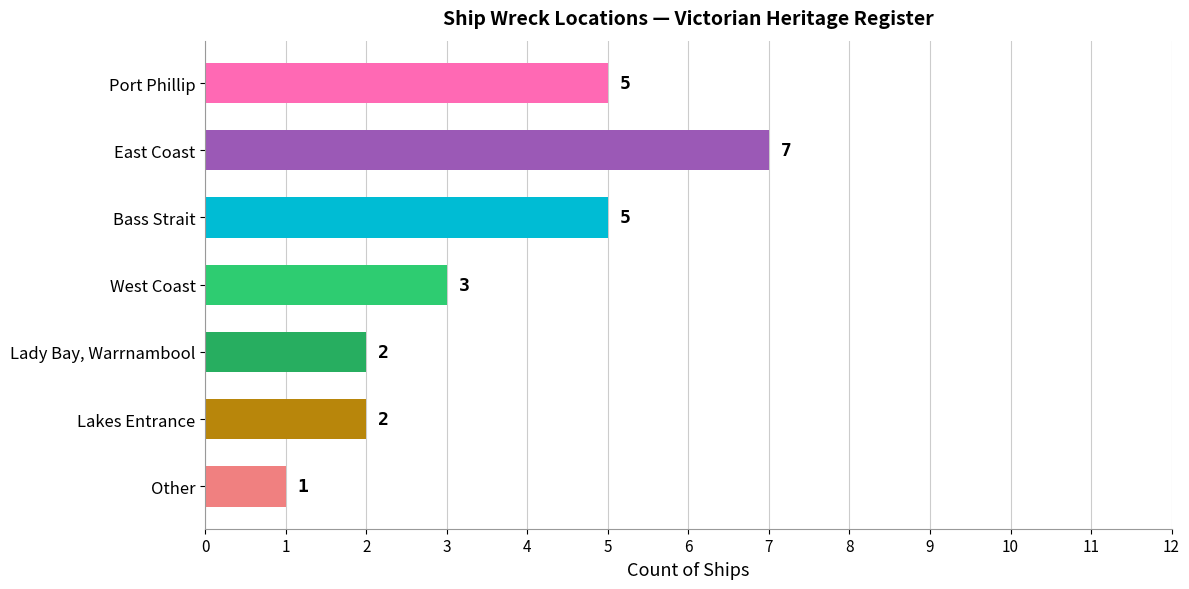

Are the bars grouped side by side (vs. stacked)?

No